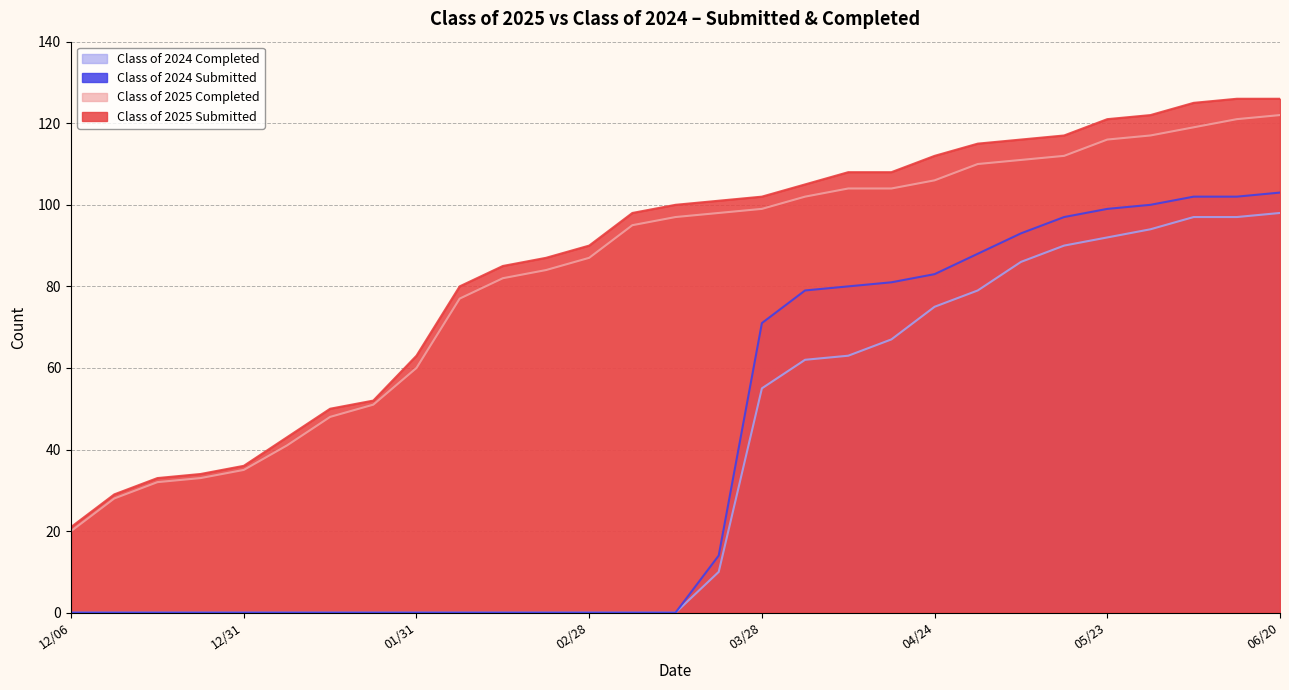

At which label is Class of 2025 Completed closest to 71?

02/07